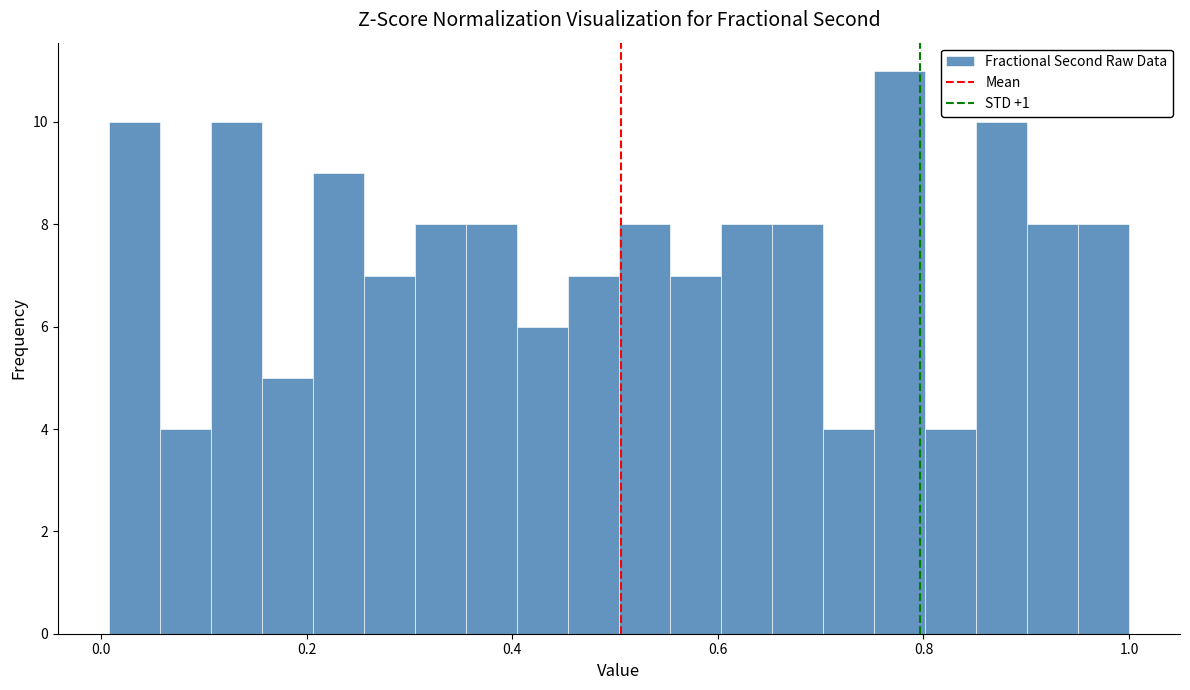

Around what value on the x-axis is the tallest bar? Give the approximate position of its centre, as read against the axis.

0.78